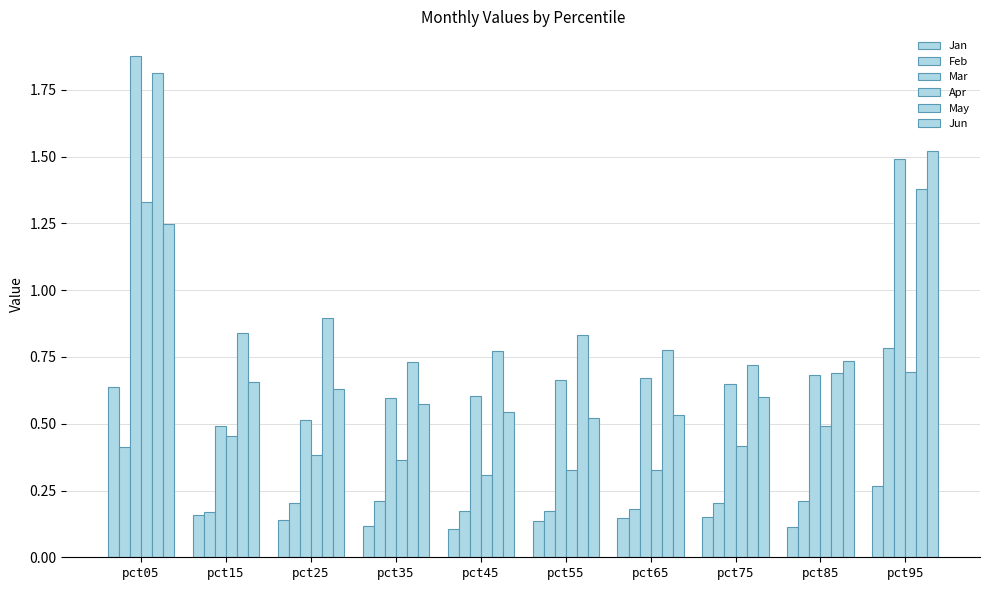

Reading left to right, transcribe all the data shown in this chart.

Jan: pct05=0.6	pct15=0.2	pct25=0.1	pct35=0.1	pct45=0.1	pct55=0.1	pct65=0.1	pct75=0.1	pct85=0.1	pct95=0.3
Feb: pct05=0.4	pct15=0.2	pct25=0.2	pct35=0.2	pct45=0.2	pct55=0.2	pct65=0.2	pct75=0.2	pct85=0.2	pct95=0.8
Mar: pct05=1.9	pct15=0.5	pct25=0.5	pct35=0.6	pct45=0.6	pct55=0.7	pct65=0.7	pct75=0.6	pct85=0.7	pct95=1.5
Apr: pct05=1.3	pct15=0.5	pct25=0.4	pct35=0.4	pct45=0.3	pct55=0.3	pct65=0.3	pct75=0.4	pct85=0.5	pct95=0.7
May: pct05=1.8	pct15=0.8	pct25=0.9	pct35=0.7	pct45=0.8	pct55=0.8	pct65=0.8	pct75=0.7	pct85=0.7	pct95=1.4
Jun: pct05=1.2	pct15=0.7	pct25=0.6	pct35=0.6	pct45=0.5	pct55=0.5	pct65=0.5	pct75=0.6	pct85=0.7	pct95=1.5